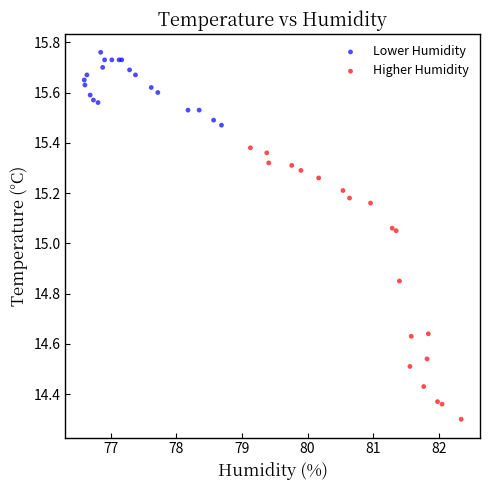

Which series contains the highest Y value?

Lower Humidity